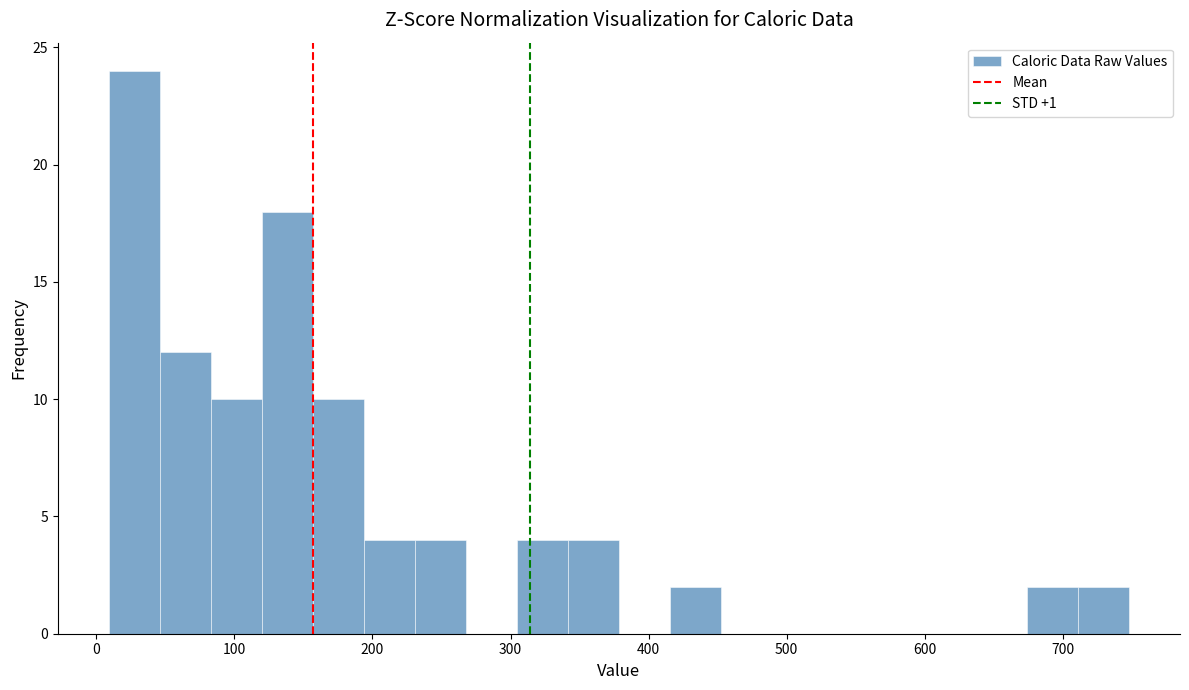

Read against the x-axis, roughly where is the centre of the tallest bar?

30